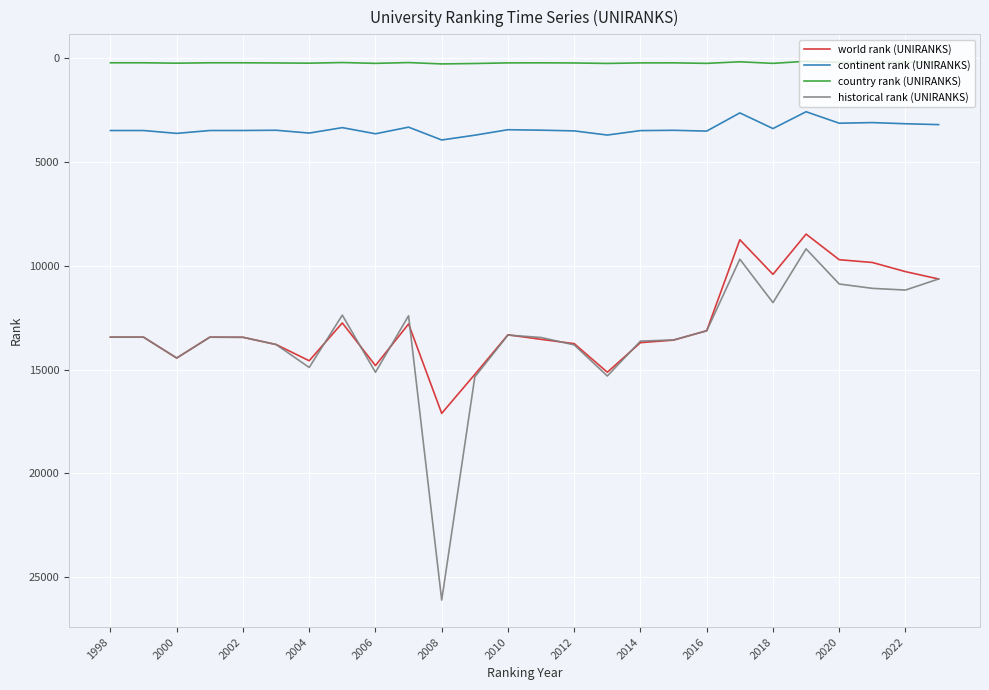

True or false: continent rank (UNIRANKS) has more than 2 interior local peaks.

True